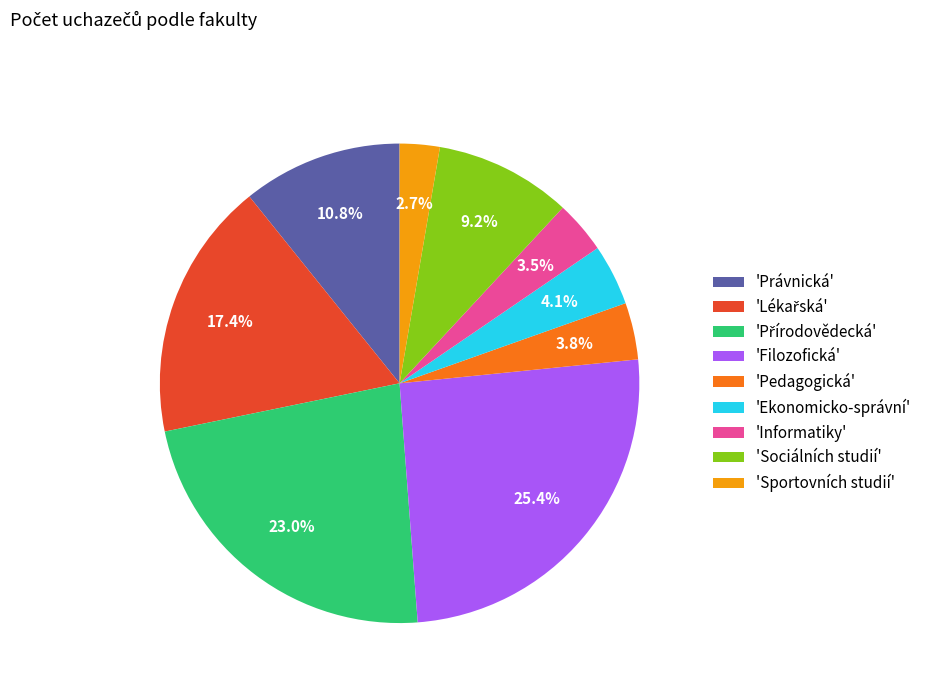

How many segments does this pie chart have?

9